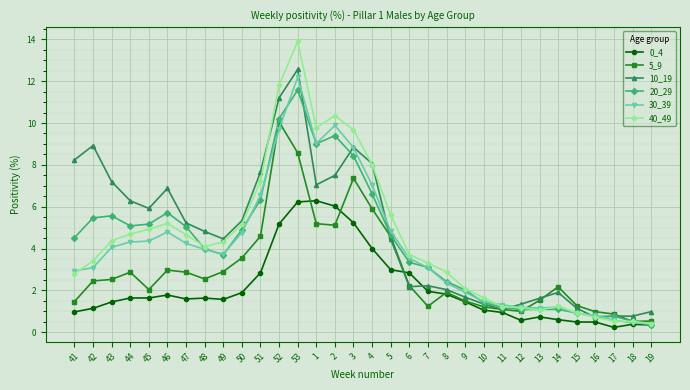

What is the value of the 0_4 point at the 25th from the left?

0.6